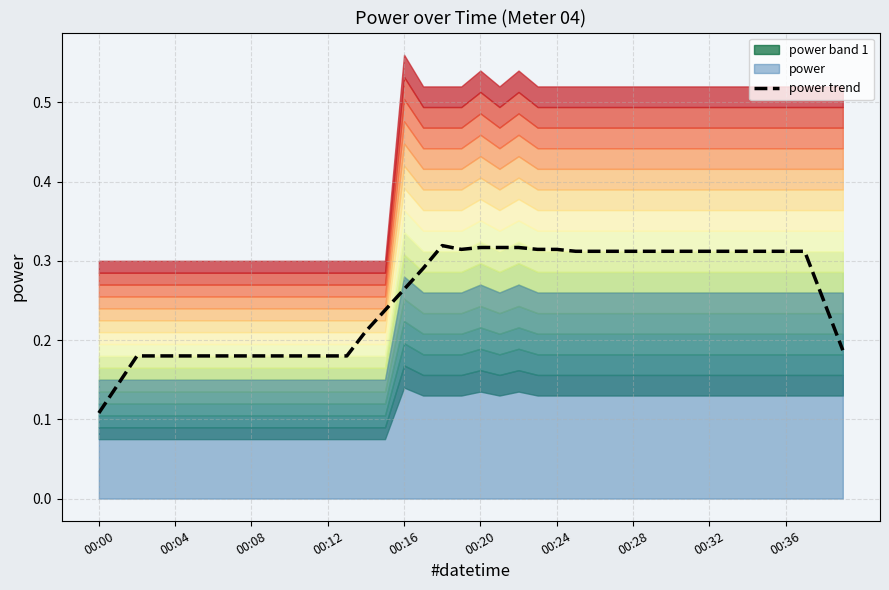

Where is power trend nearest to the value 0?

00:00